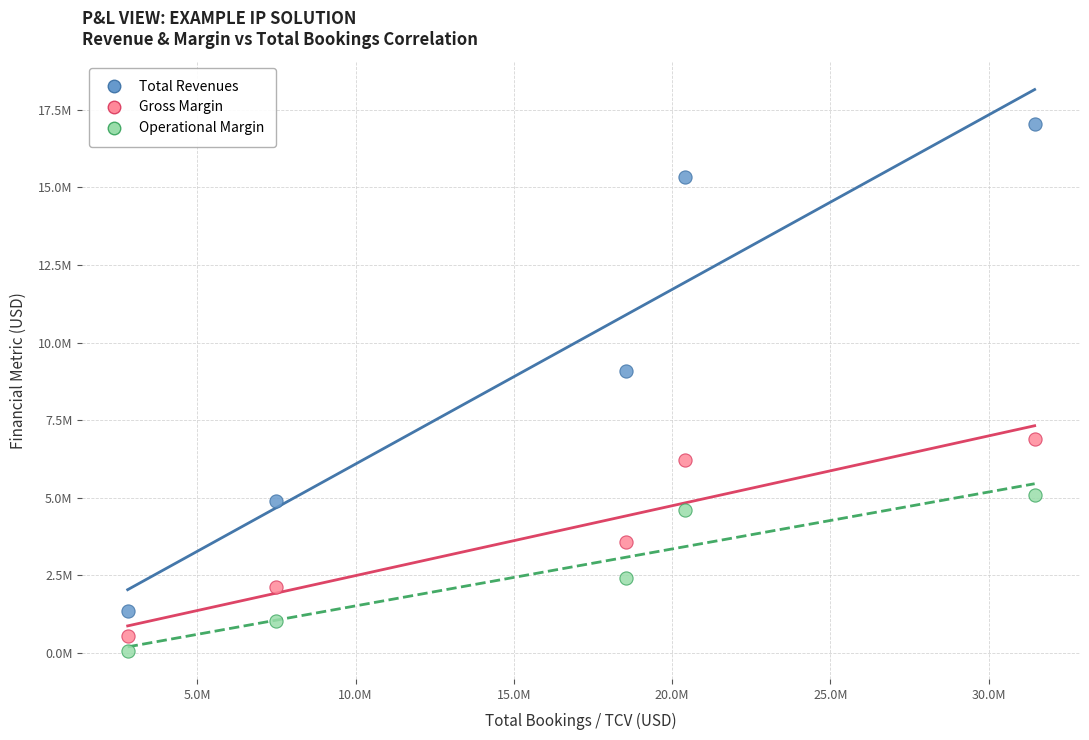

Which series contains the highest Y value?

Total Revenues